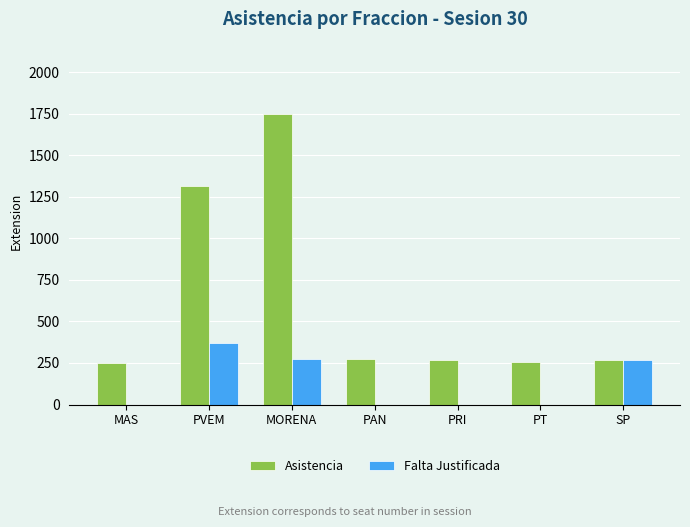

Read the Asistencia value at PRI.

267